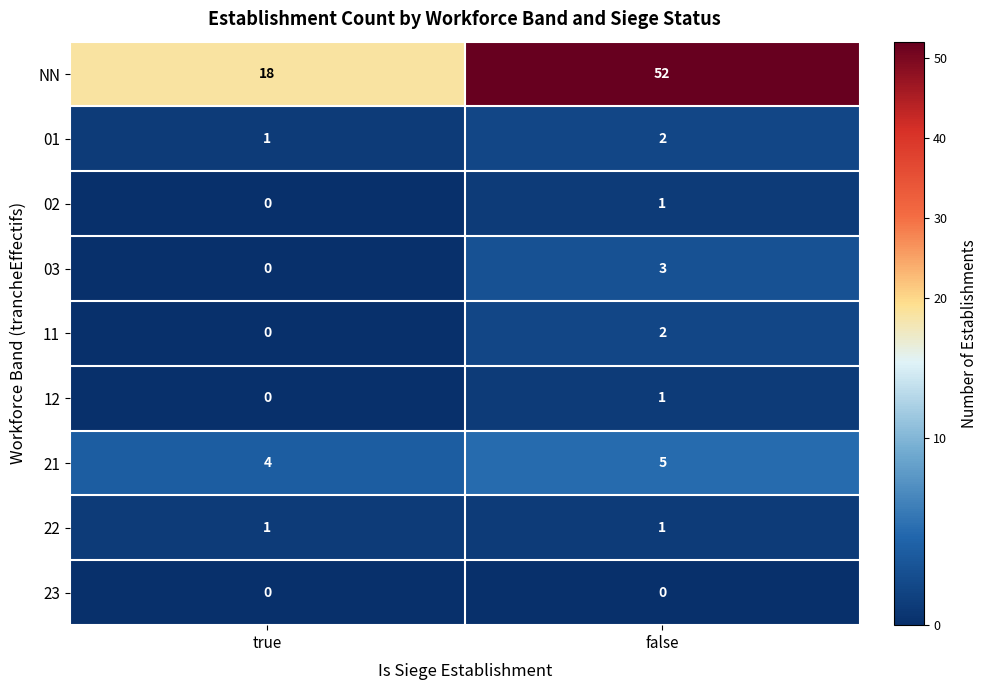

What is the greatest value displayed?

52